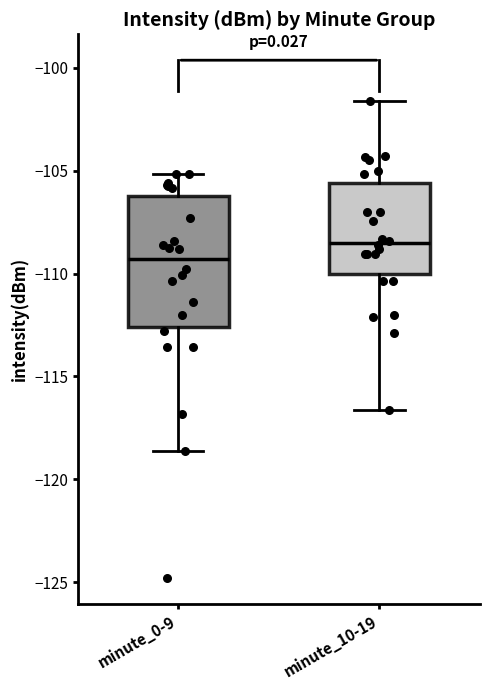

Where does the lower whisker of the box for minute_10-19 end on the y-axis? The values are not printed on the chart, so give them approximately, as read against the axis.

-116.5